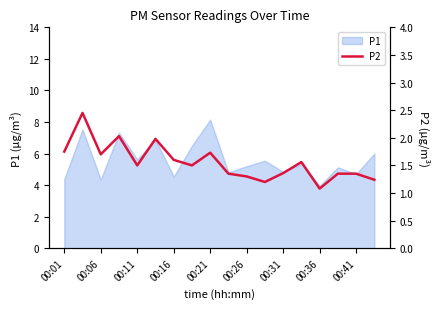

Reading right to left, extract all data points from this chart.

1.2	1.4	1.4	1.1	1.6	1.4	1.2	1.3	1.4	1.7	1.5	1.6	2.0	1.5	2.0	1.7	2.5	1.8